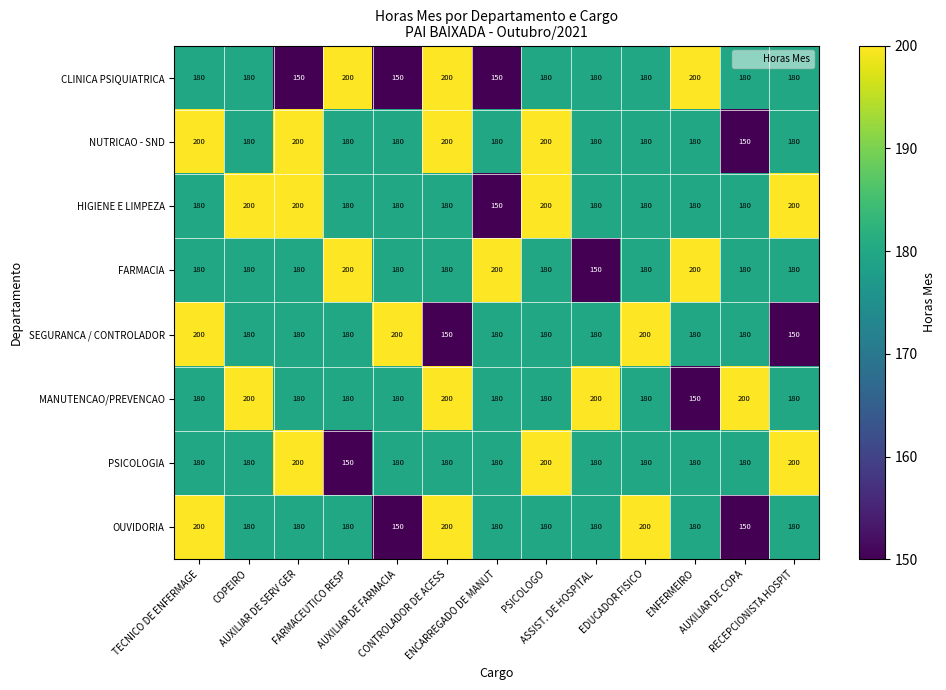

What is the smallest value displayed?

150